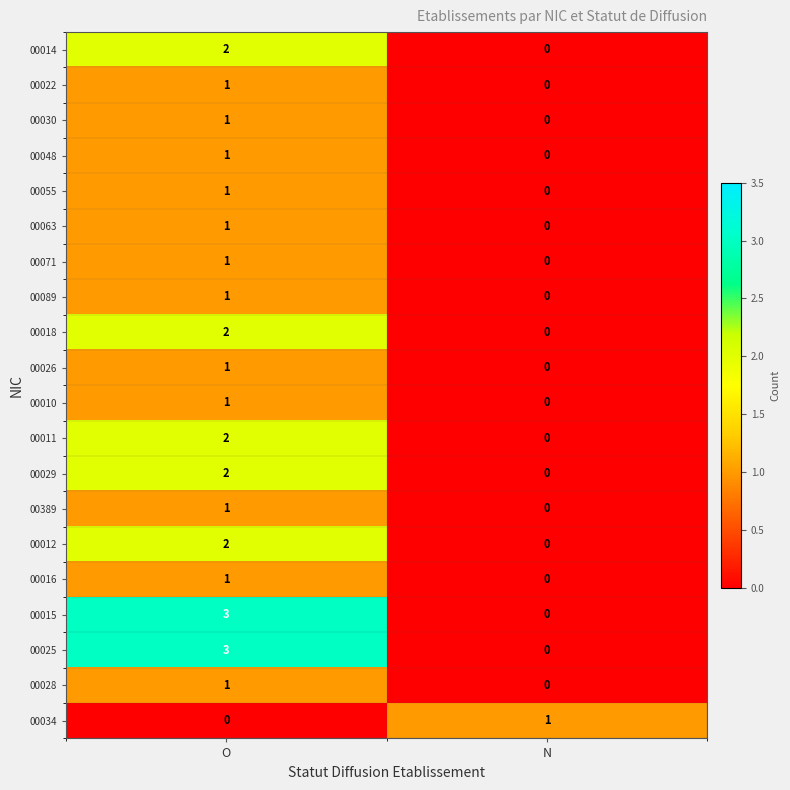

True or false: 00018 has a value of 3 at O.

False